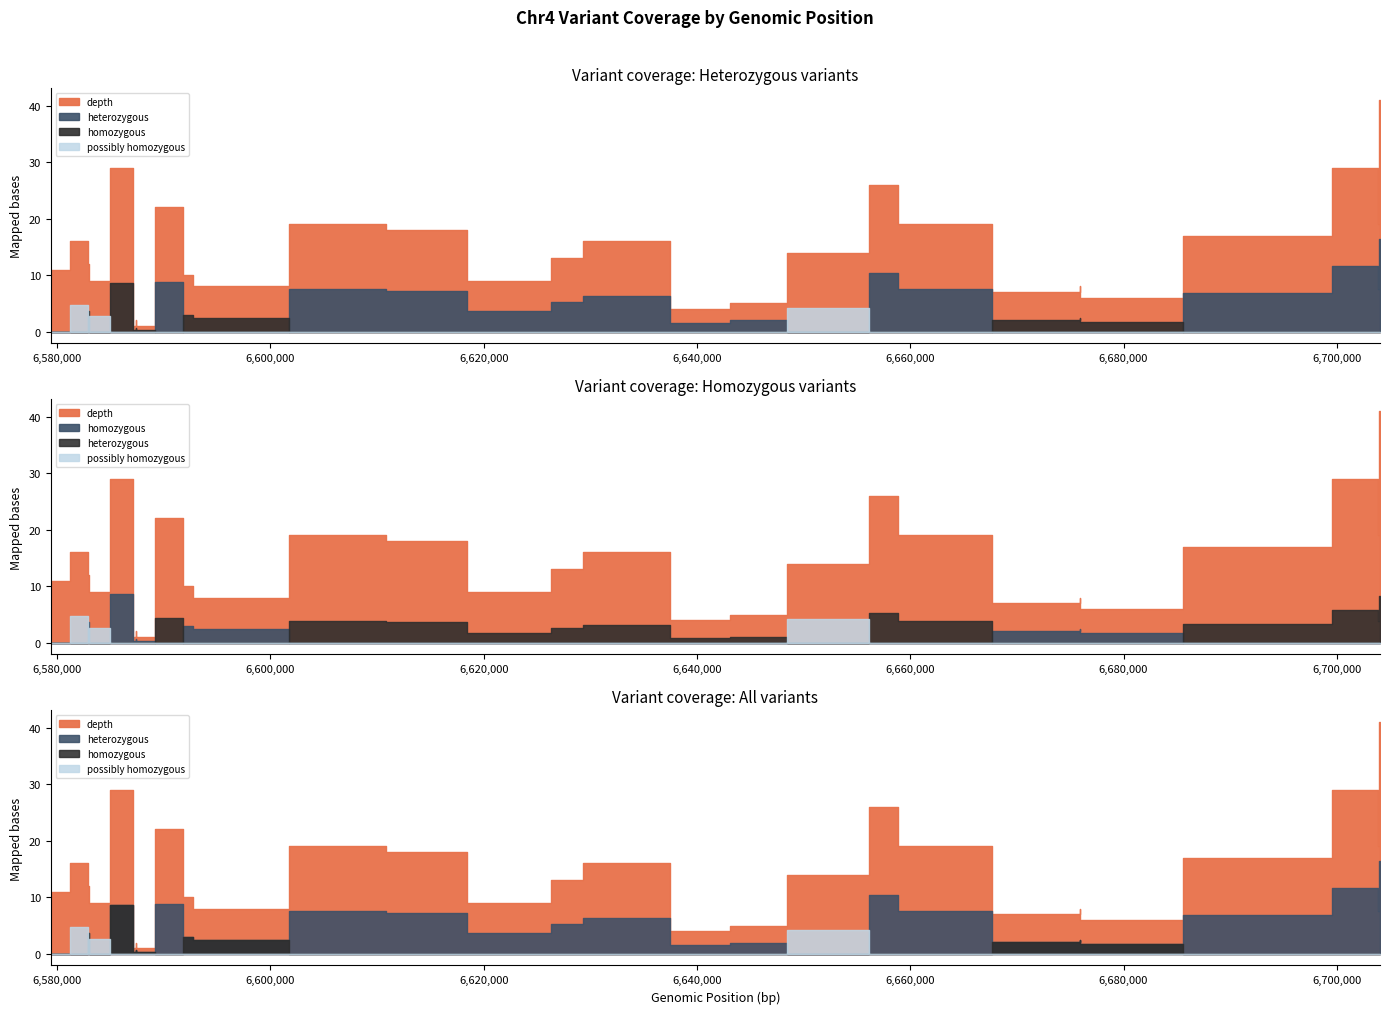

Which series has the widest spread of values?

depth